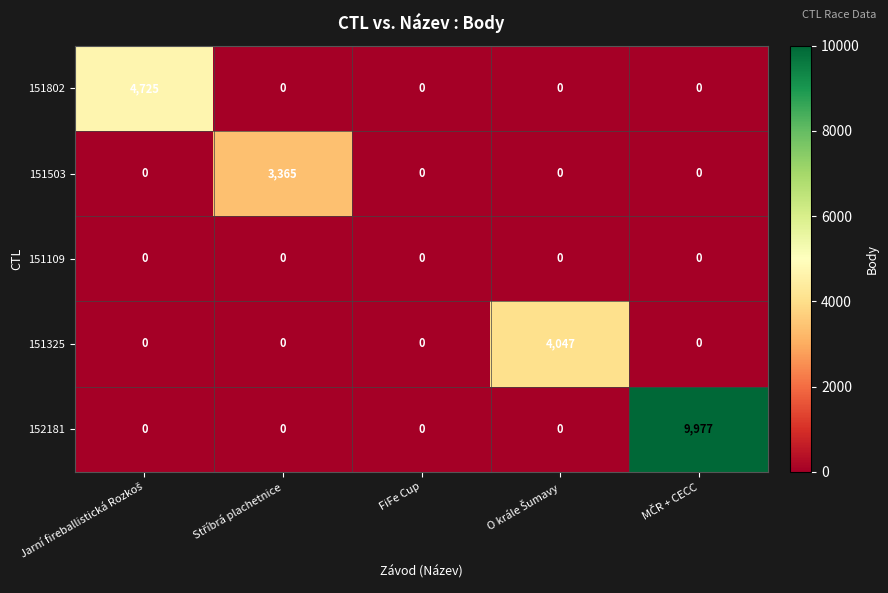

Which series has the largest total across all categories?

152181